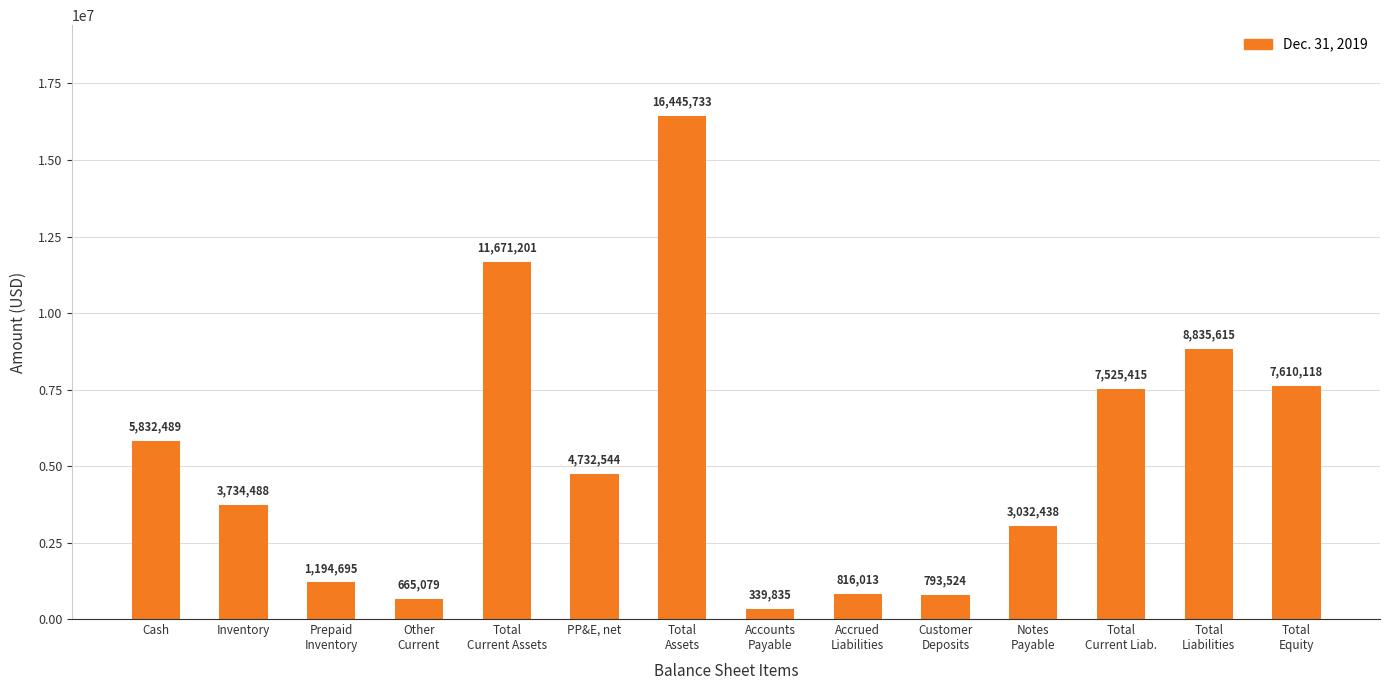

What is the smallest value displayed?

339835